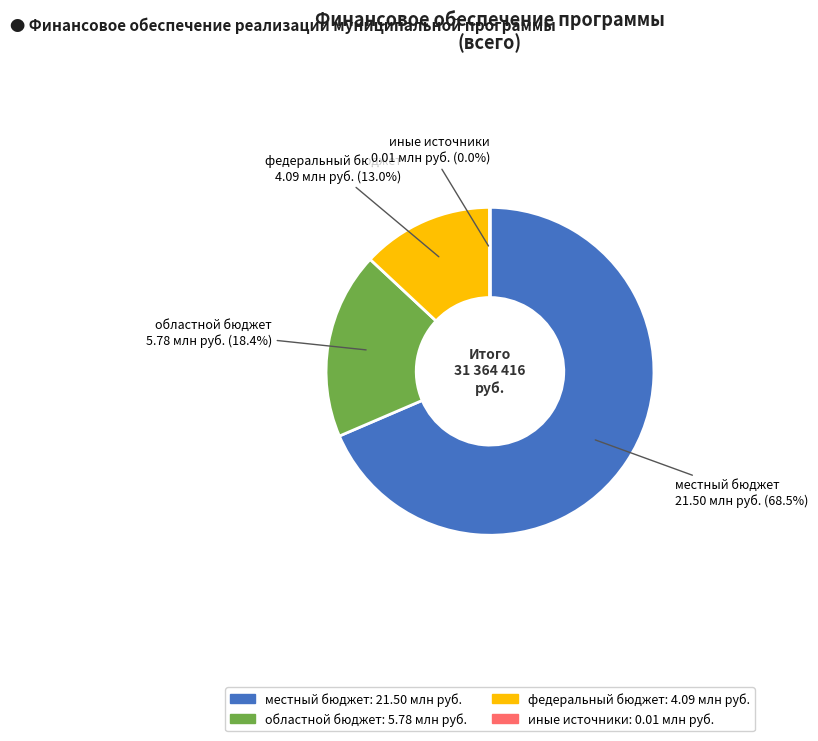

What percentage is the федеральный бюджет slice, to the nearest percent?

13%